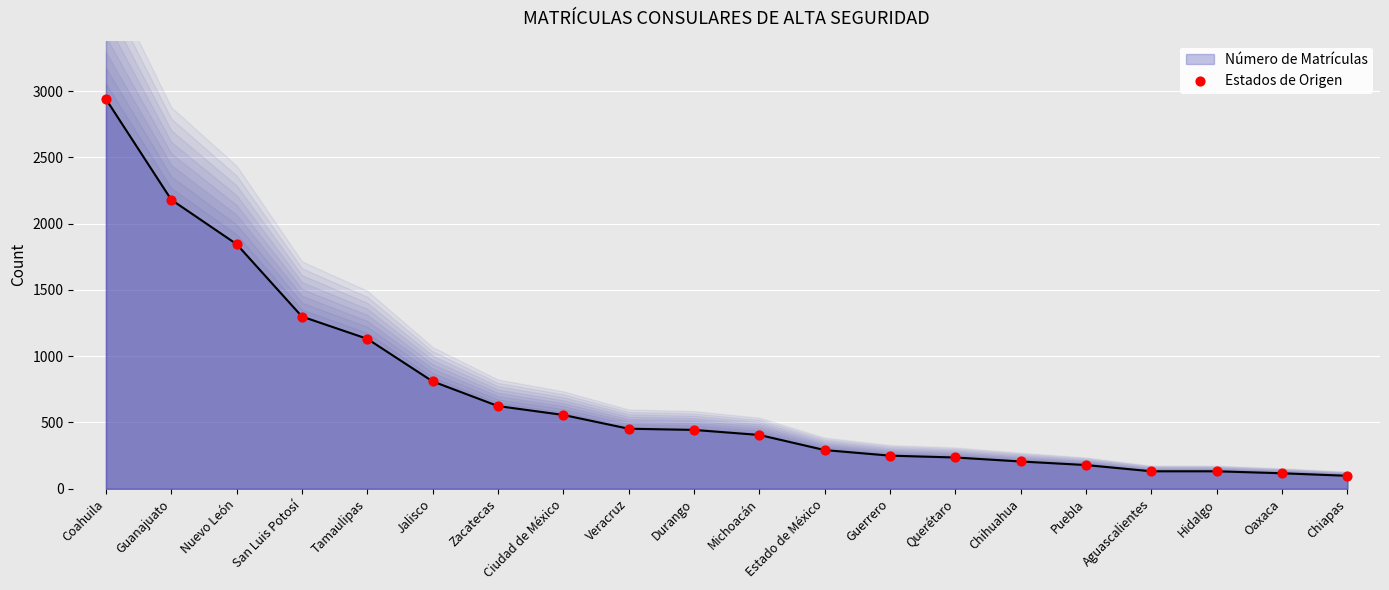

Approximately how many times larger is the value at Chihuahua compared to Durango?

0.5